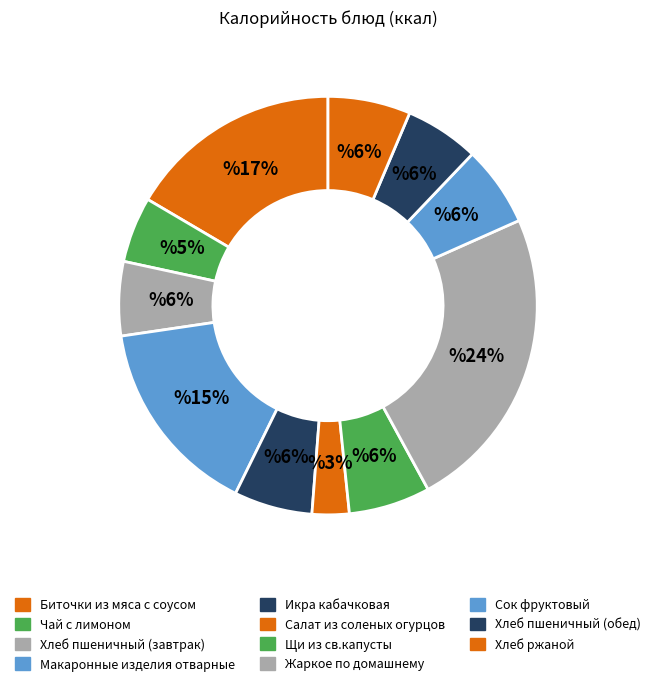

How many slices are in this pie chart?

11